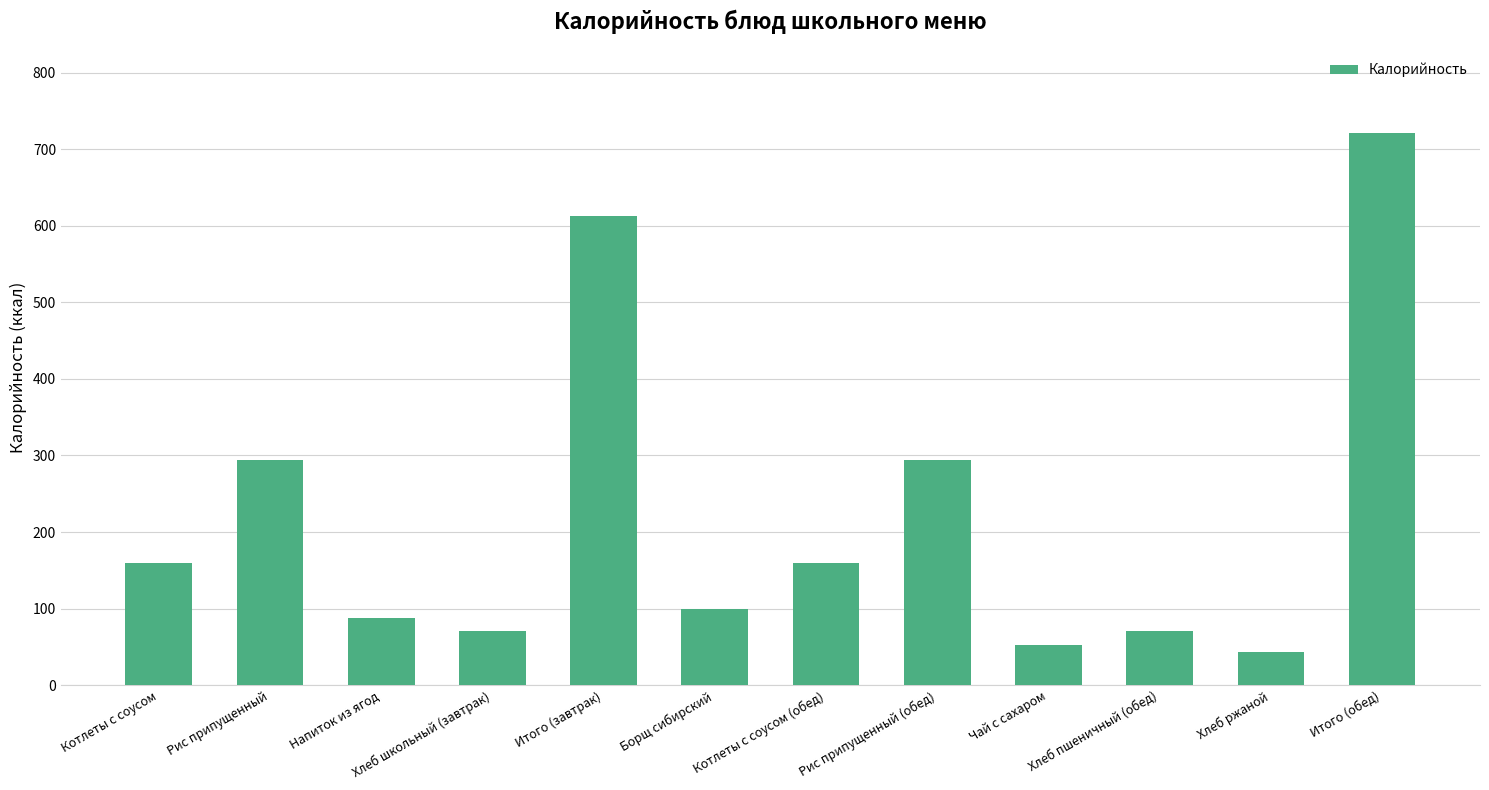

What is the value of the 10th bar from the left?

71